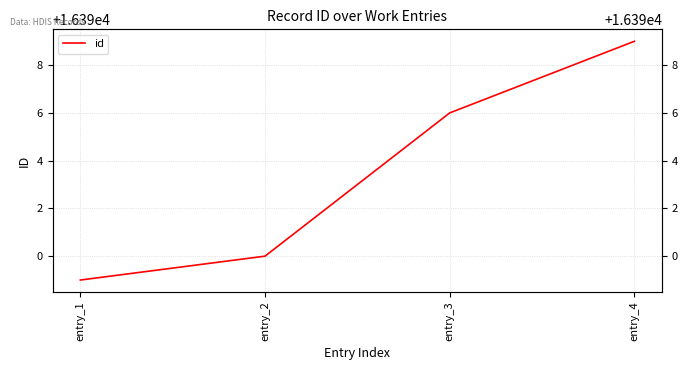

What is the difference between the second highest and minimum values?

7